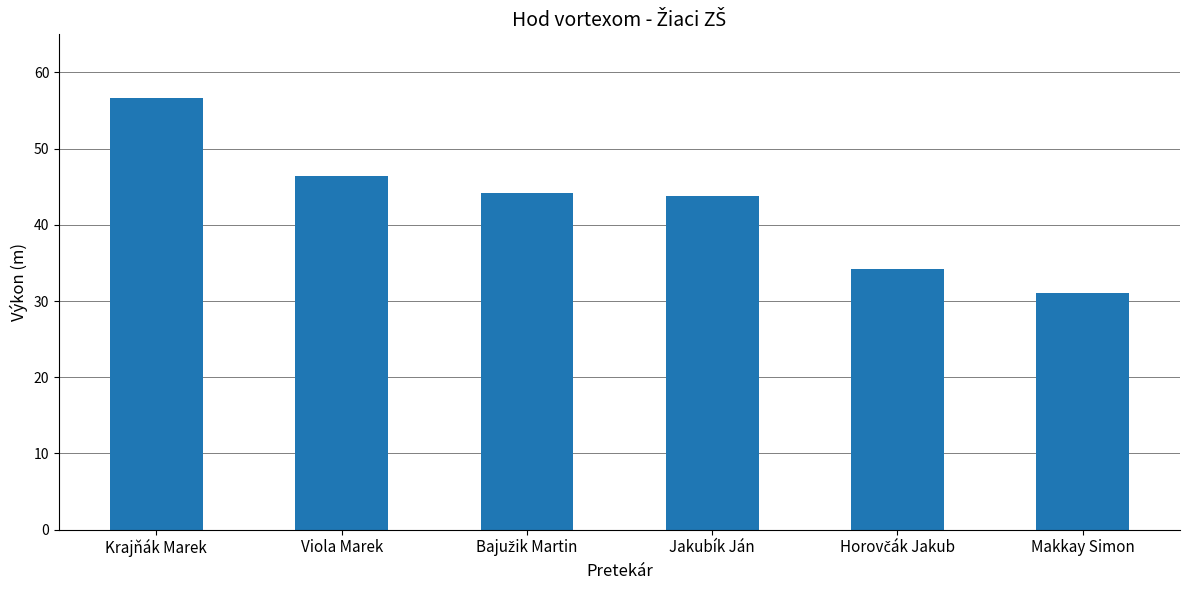

The value at Makkay Simon is 31.1. True or false?

True